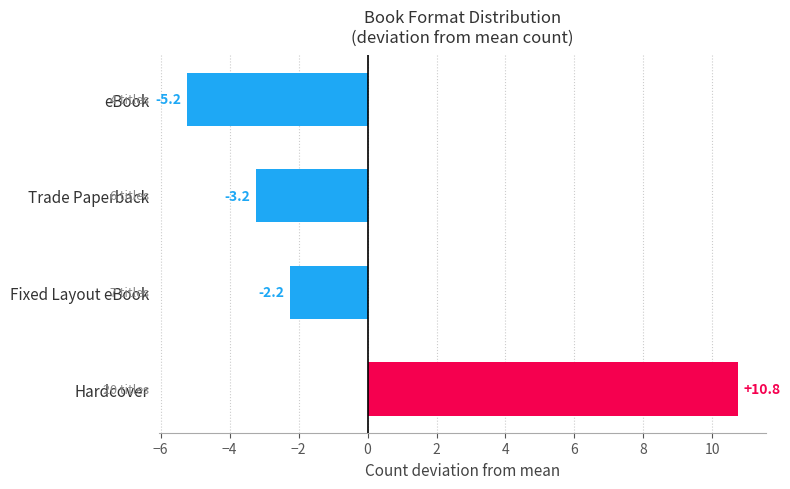

Reading bottom to top, transcribe all the data shown in this chart.

Hardcover=10.8	Fixed Layout eBook=-2.2	Trade Paperback=-3.2	eBook=-5.2